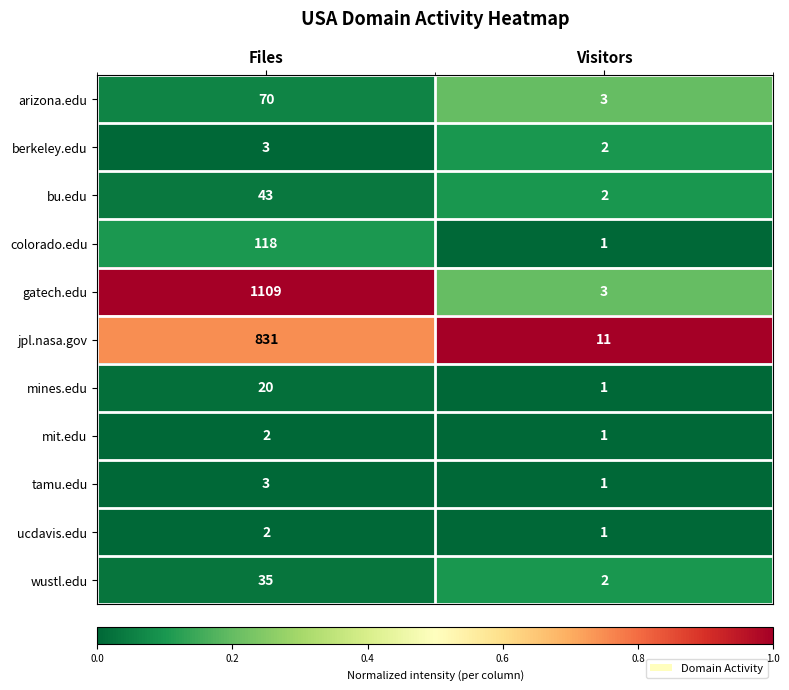

At which category is the sum across all series the highest?

Files